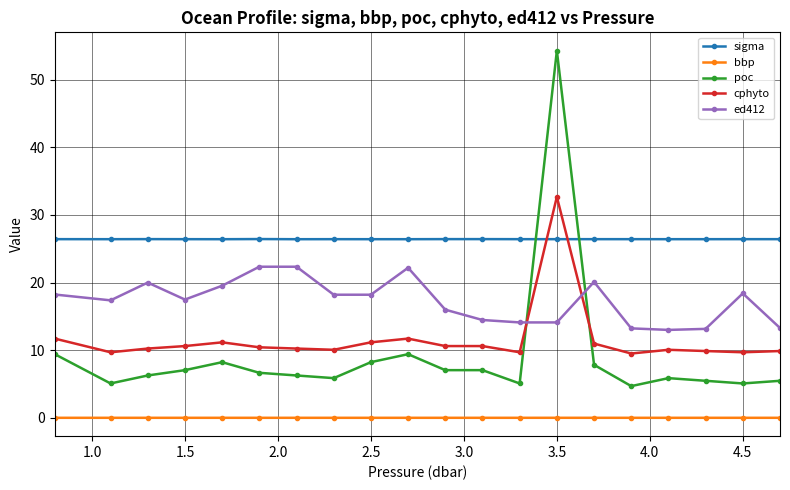

True or false: sigma has more than 2 interior local peaks.

True